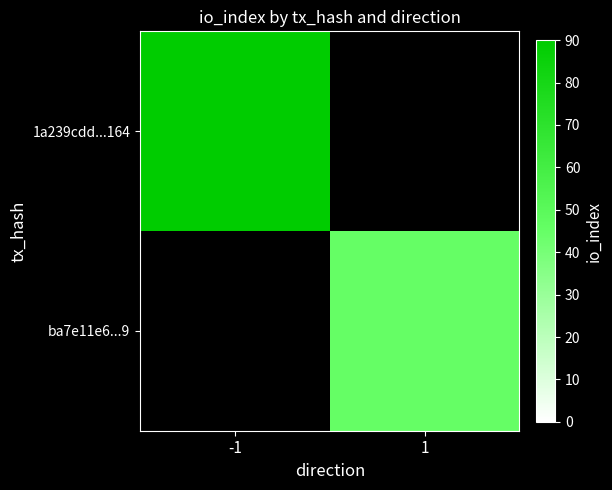

Reading left to right, list all the values displayed in this chart.

1a239cdd...164: -1=90	1=0
ba7e11e6...9: -1=0	1=45